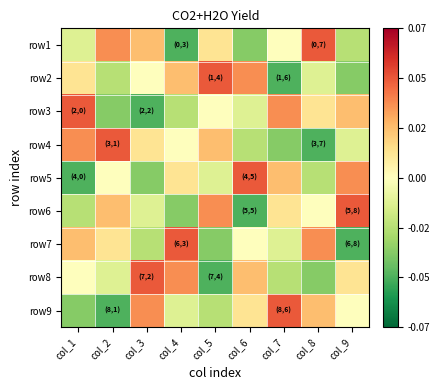

At how many categories does at least one series exceed 0?

9